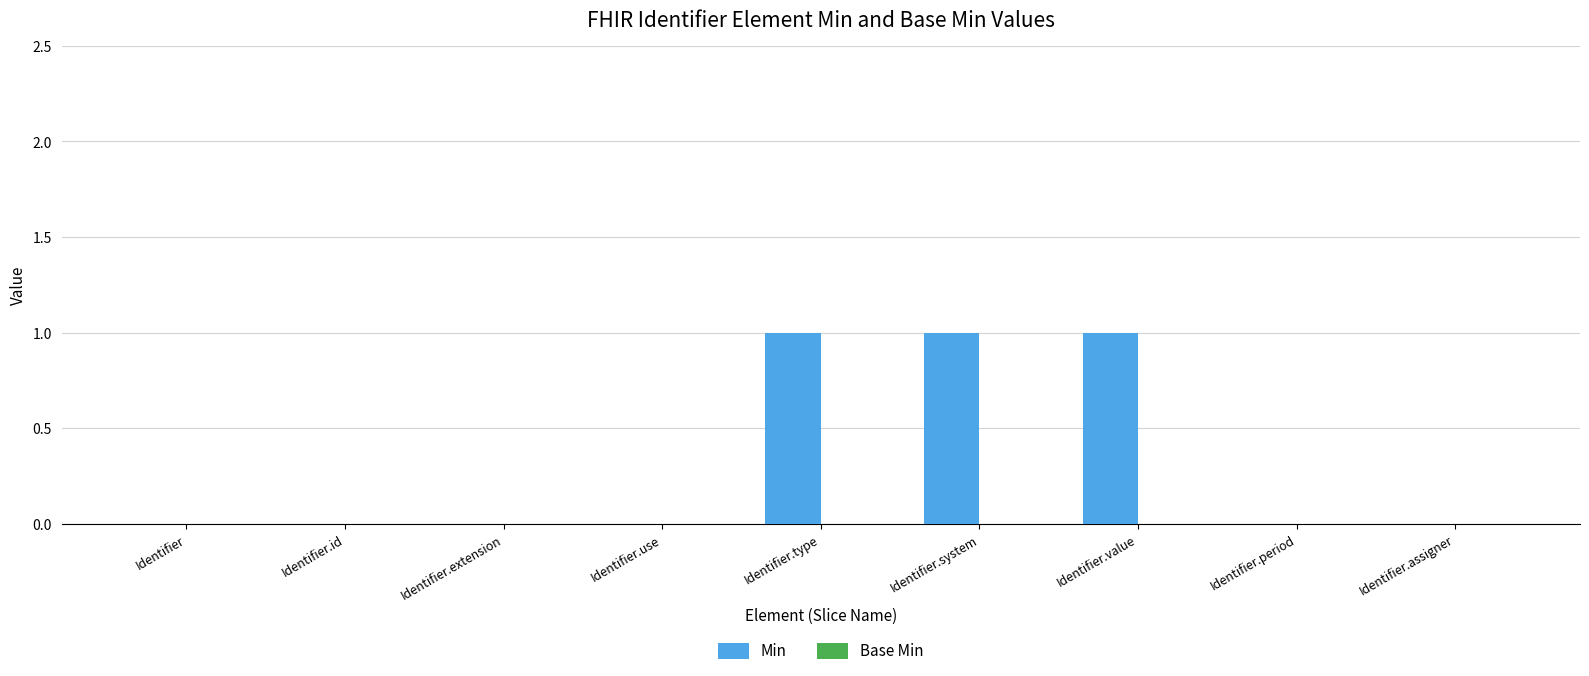

How many categories are shown in the chart?

9